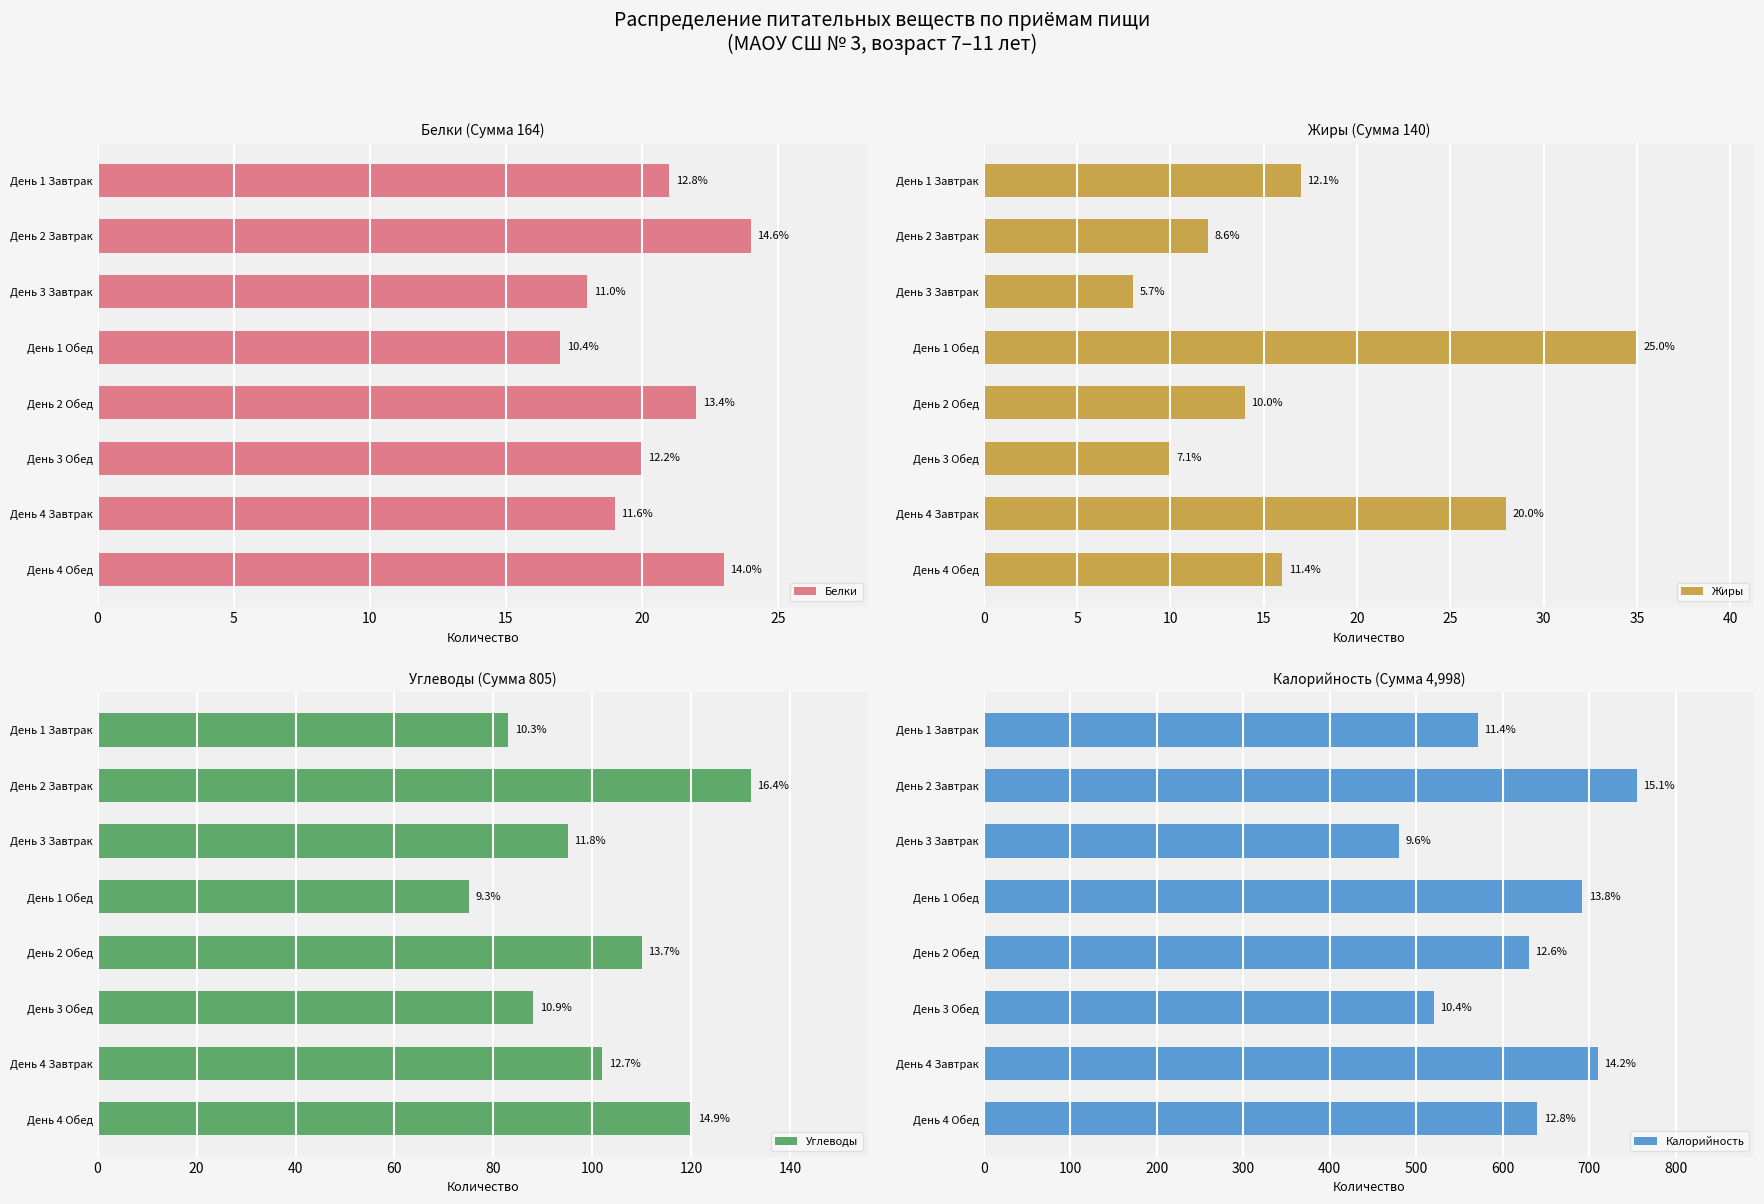

List the series in order of their peak value, lowest first.

Белки, Жиры, Углеводы, Калорийность